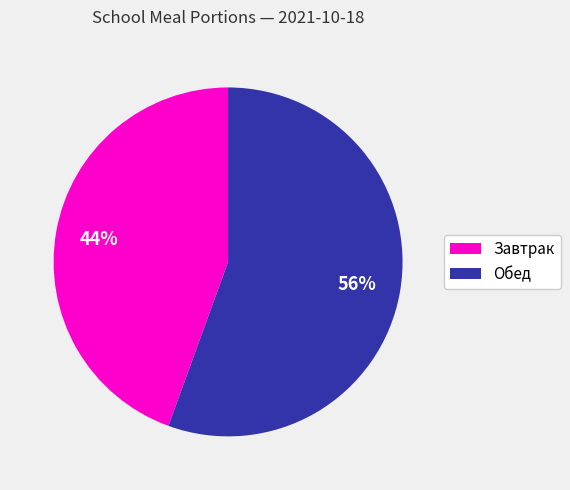

What percentage is the Завтрак slice, to the nearest percent?

44%